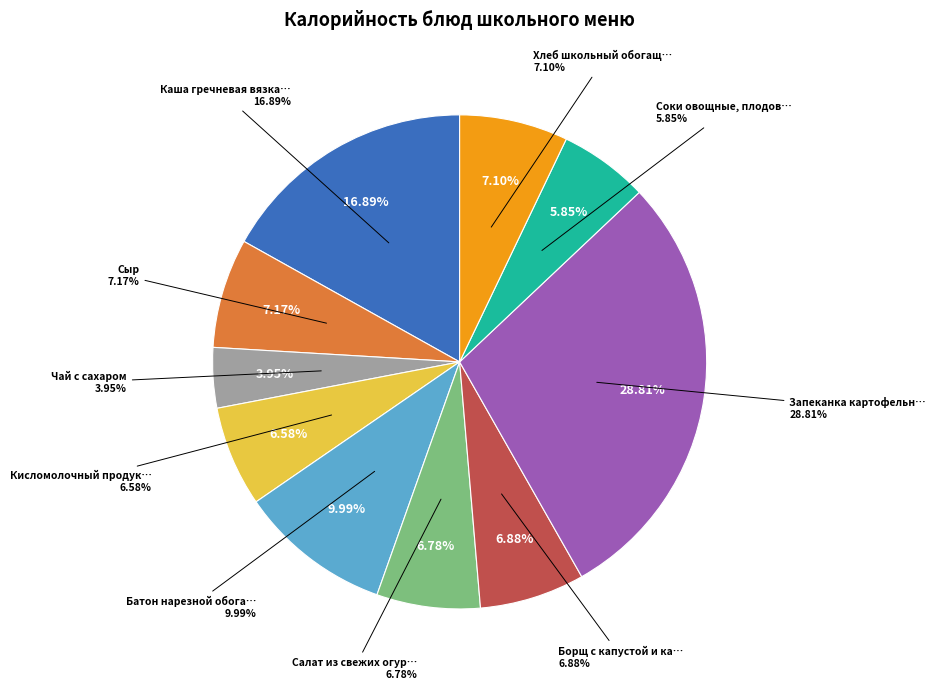

What is the change in value from Чай с сахаром to Кисломолочный продукт 2,5%?

+40.0